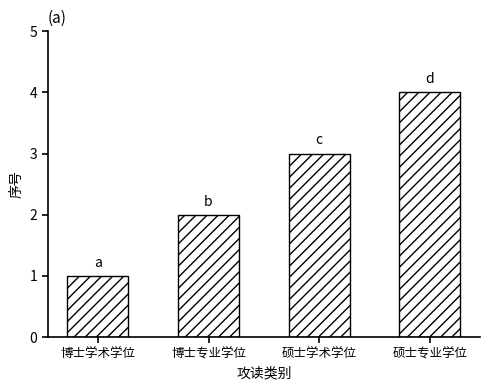

Rank the categories by value from lowest to highest.

博士学术学位, 博士专业学位, 硕士学术学位, 硕士专业学位